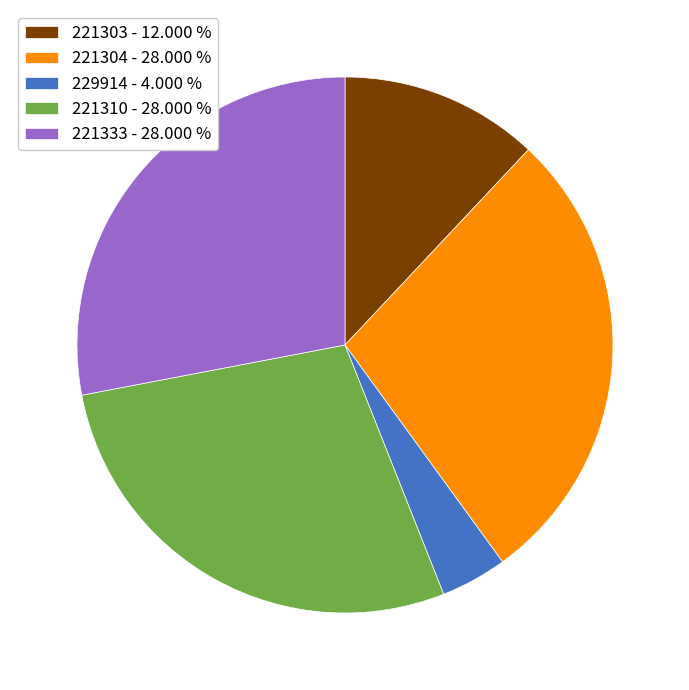

Is there any slice that represents more than half of the pie?

No